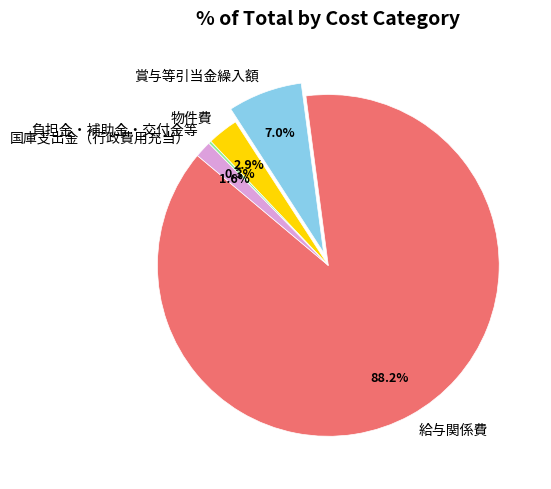

To the nearest percent, what portion does 給与関係費 represent?

88%